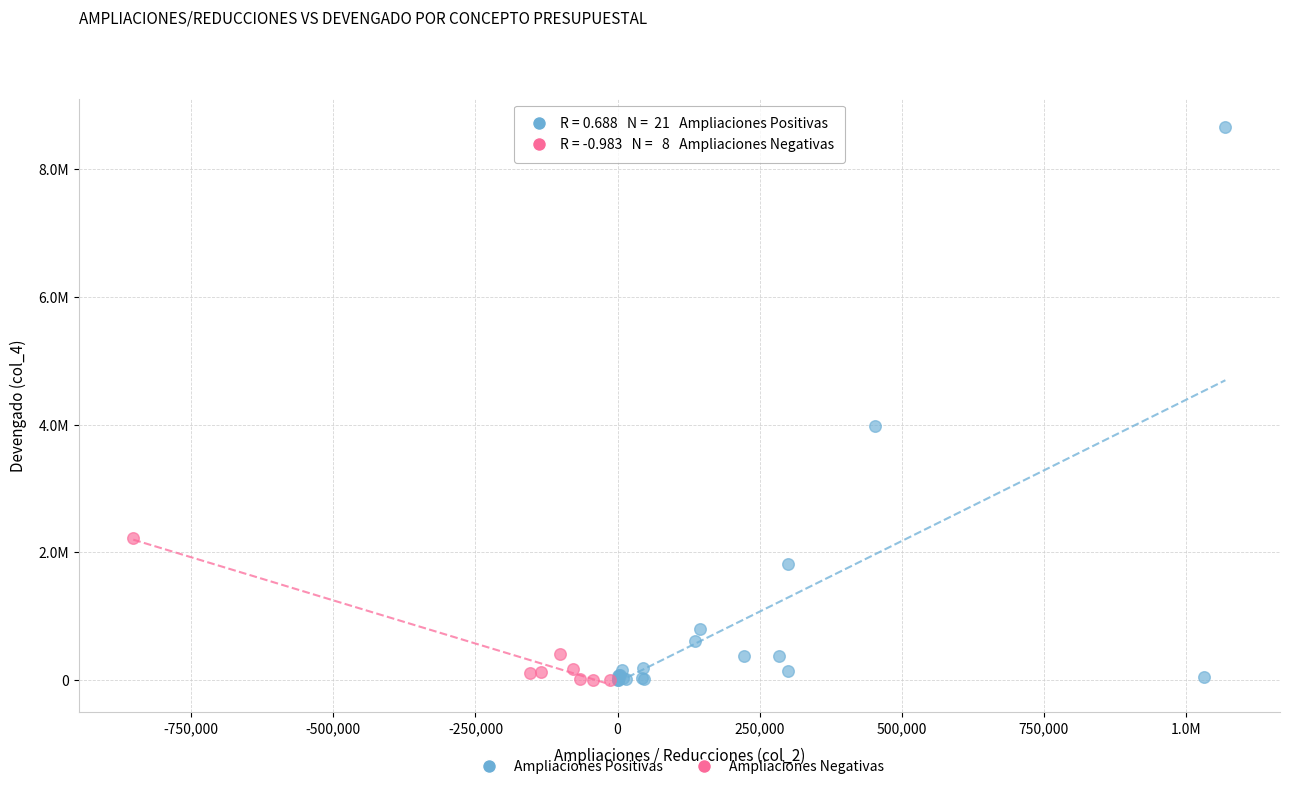

Which series has the largest Y range (max minus min)?

Ampliaciones Positivas